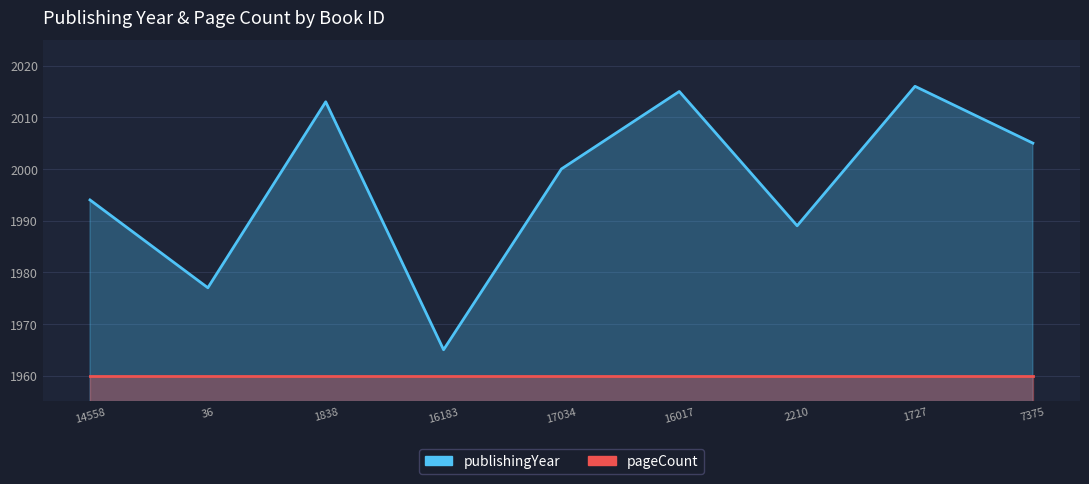

Reading left to right, extract all data points from this chart.

14558=1994	36=1977	1838=2013	16183=1965	17034=2000	16017=2015	2210=1989	1727=2016	7375=2005